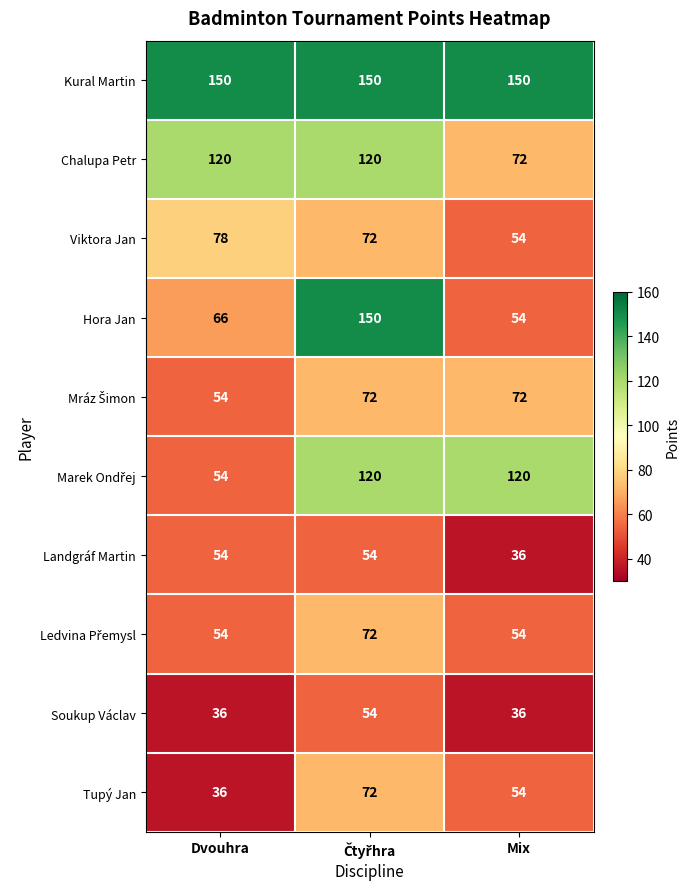

What is the average value of the Kural Martin series?

150